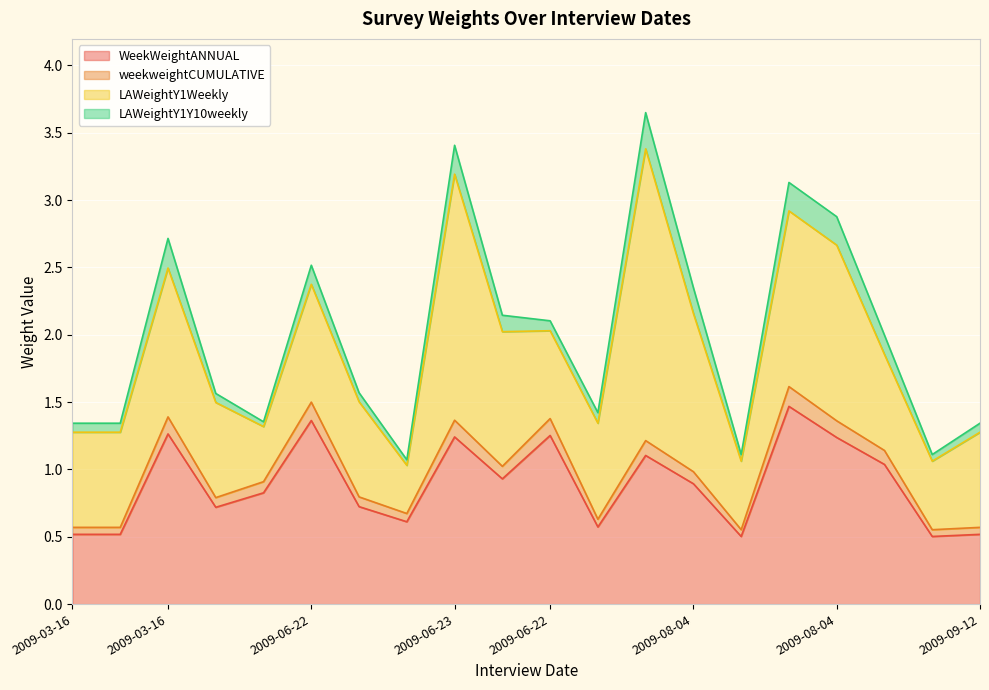

What is the sum of all weekweightCUMULATIVE values?

19.6